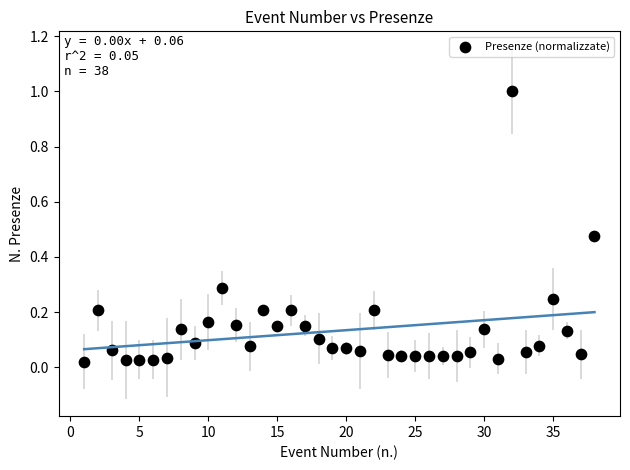

What is the range of Y values (max minus min)?

1.0